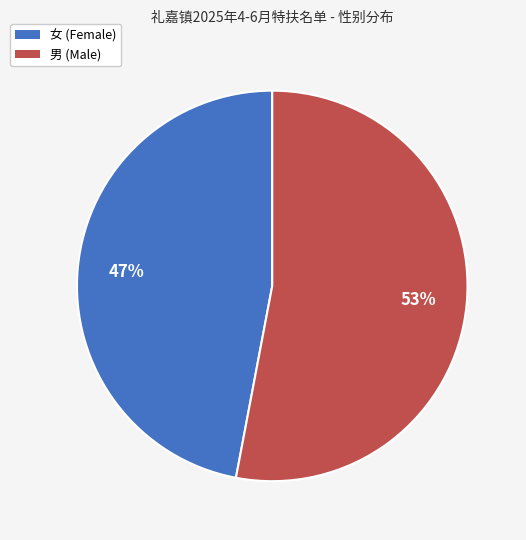

To the nearest percent, what percentage of the pie is 女?

47%